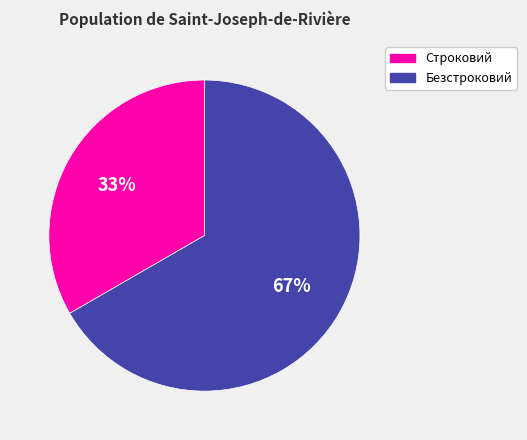

Combined, do Безстроковий and Строковий account for over 50%?

Yes